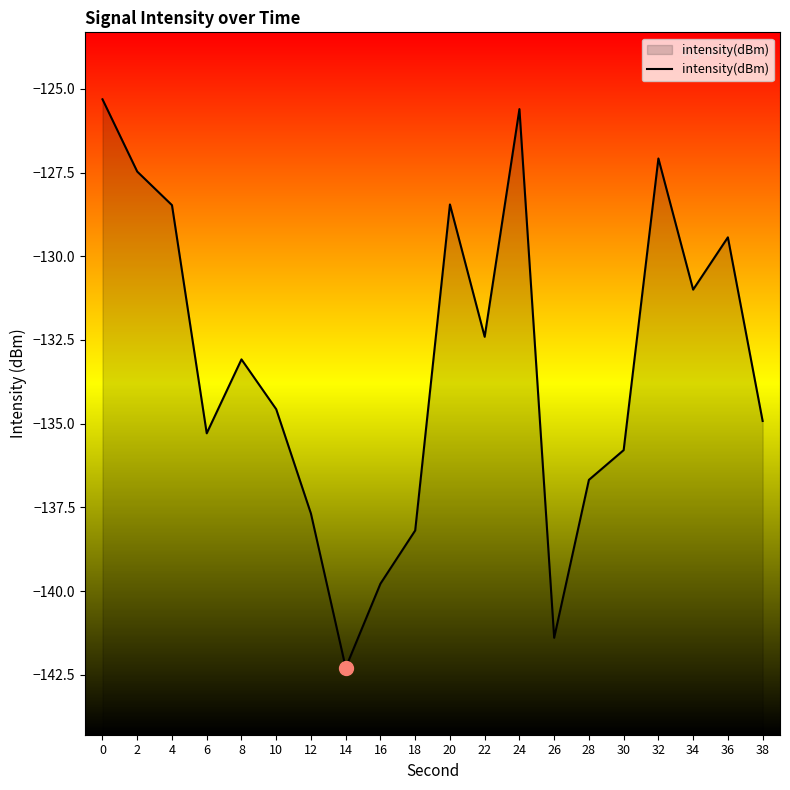

Rank the categories by value from highest to lowest.

0, 24, 32, 2, 20, 4, 36, 34, 22, 8, 10, 38, 6, 30, 28, 12, 18, 16, 26, 14